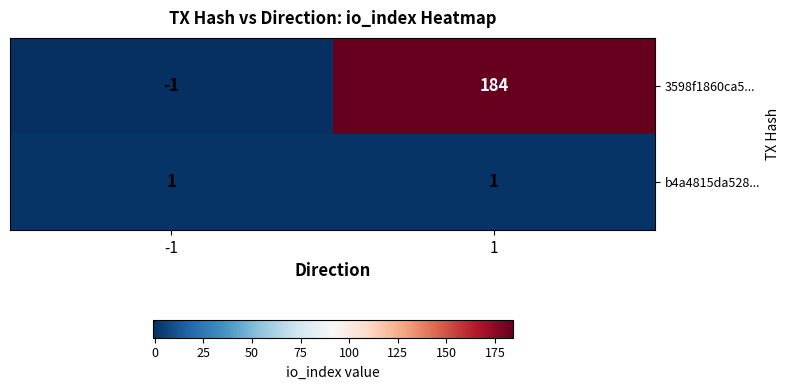

Is it true that b4a4815da528... equals 0 at 1?

False